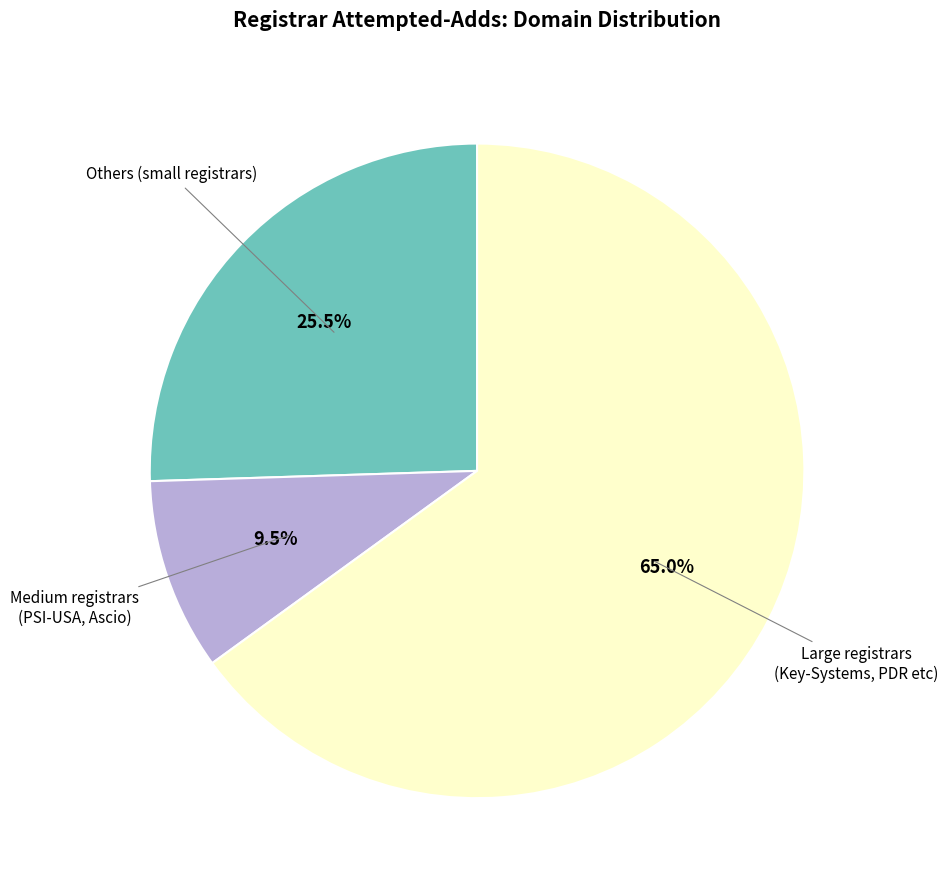

Is there a majority slice in this chart?

Yes